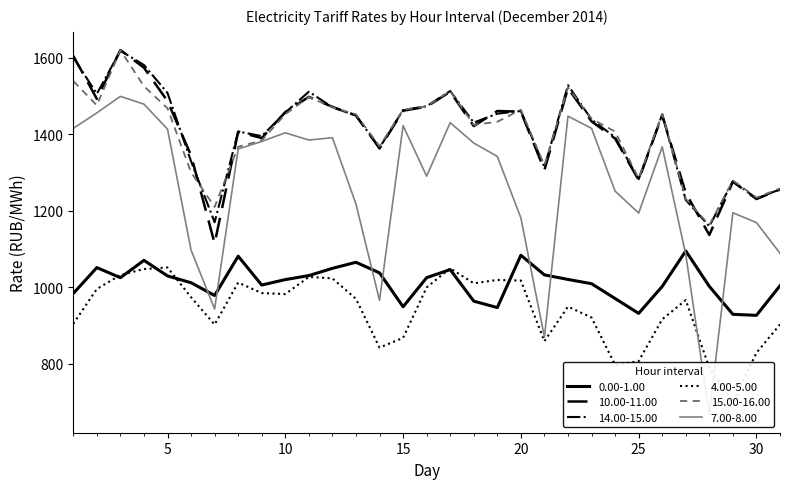

What is the value of the 14.00-15.00 point at the 14th from the left?

1364.6